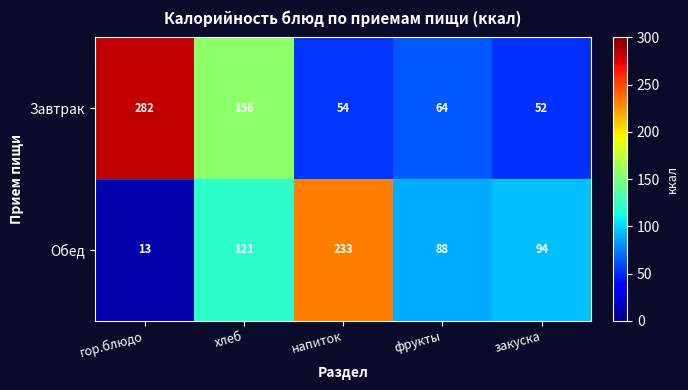

How many values in the Обед series are below 94?

2